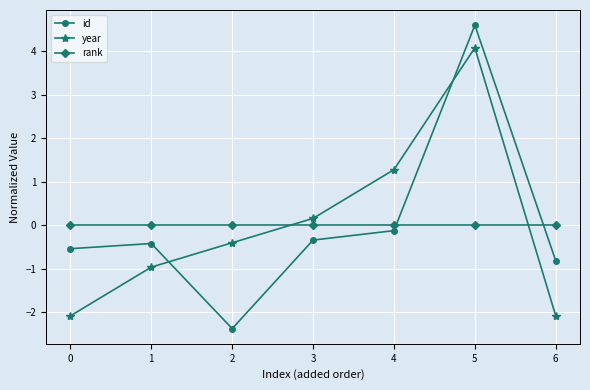

Reading left to right, list all the values displayed in this chart.

id: -0.5	-0.4	-2.4	-0.3	-0.1	4.6	-0.8
year: -2.1	-1.0	-0.4	0.2	1.3	4.1	-2.1
rank: 0.0	0.0	0.0	0.0	0.0	0.0	0.0